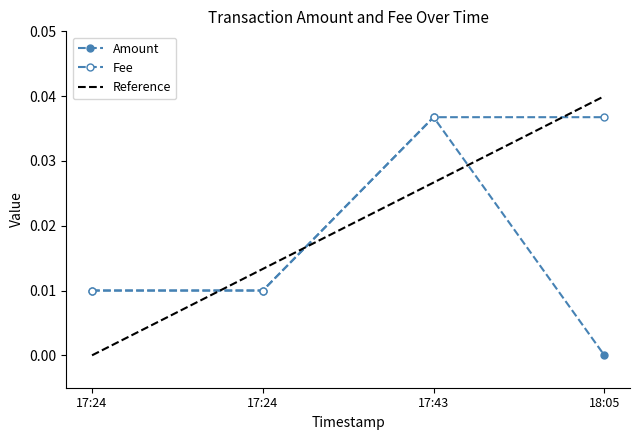

Does the chart have visible grid lines?

No